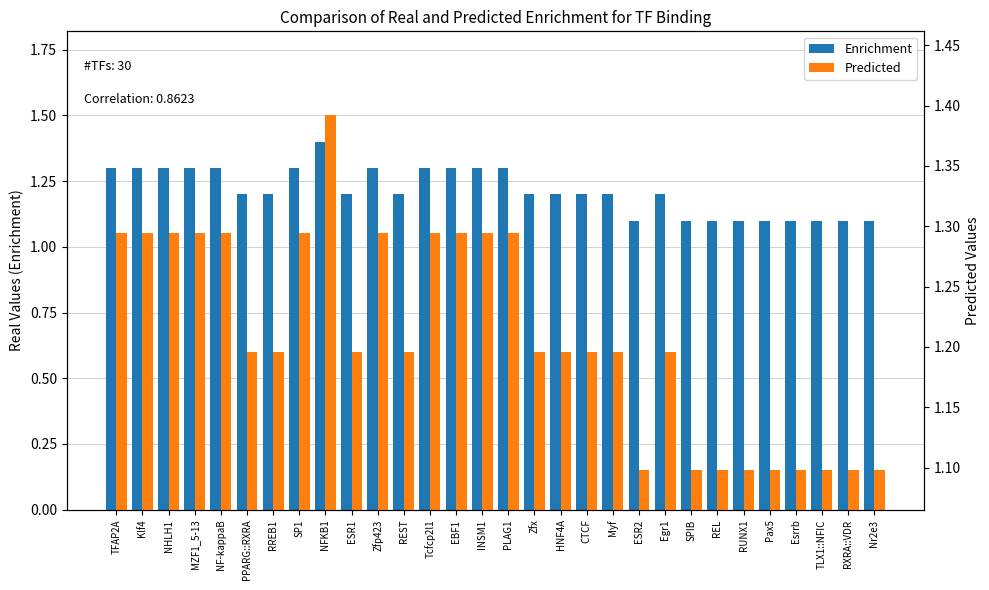

At INSM1, list the series in order from largest to smallest.

Enrichment, Predicted